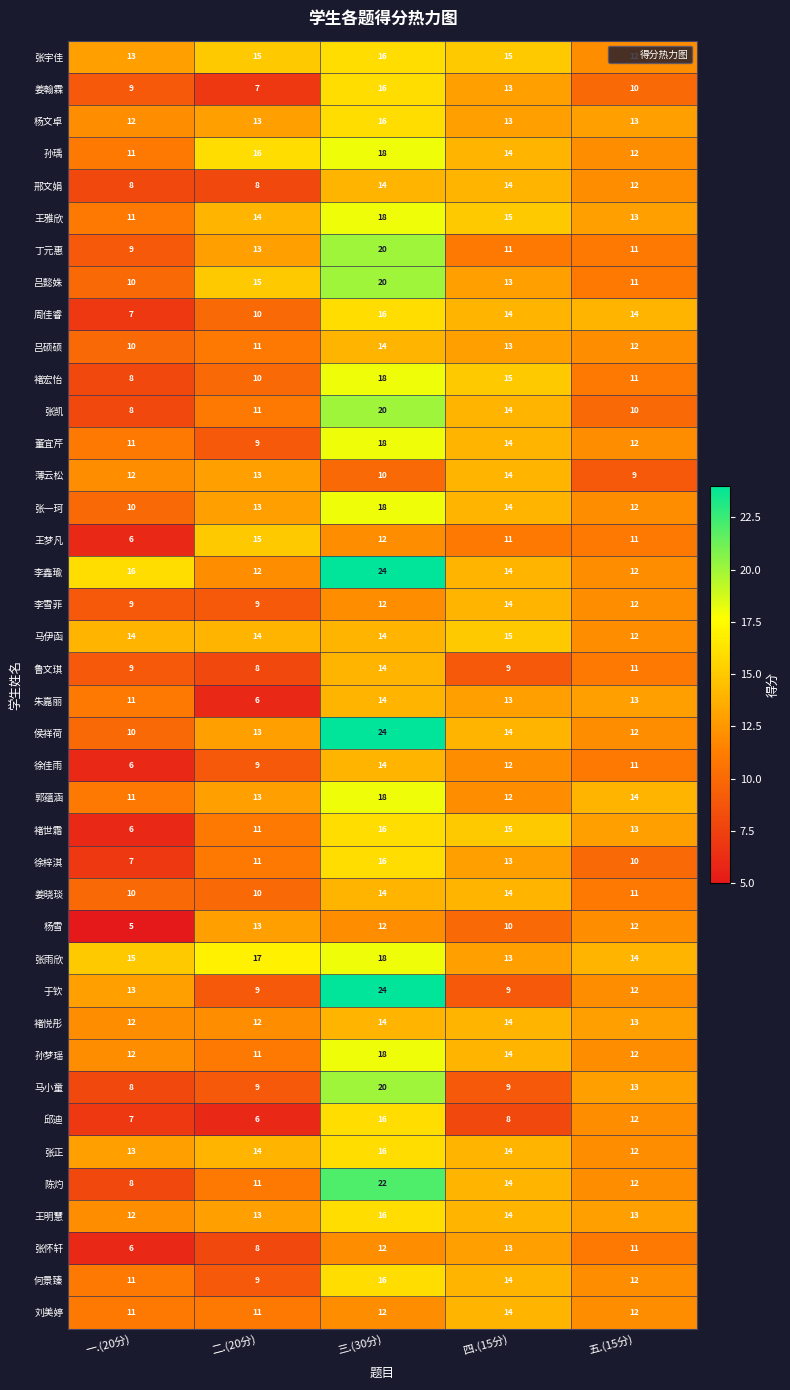

What is the difference between the maximum and second lowest values in the 王雅欣 series?

5